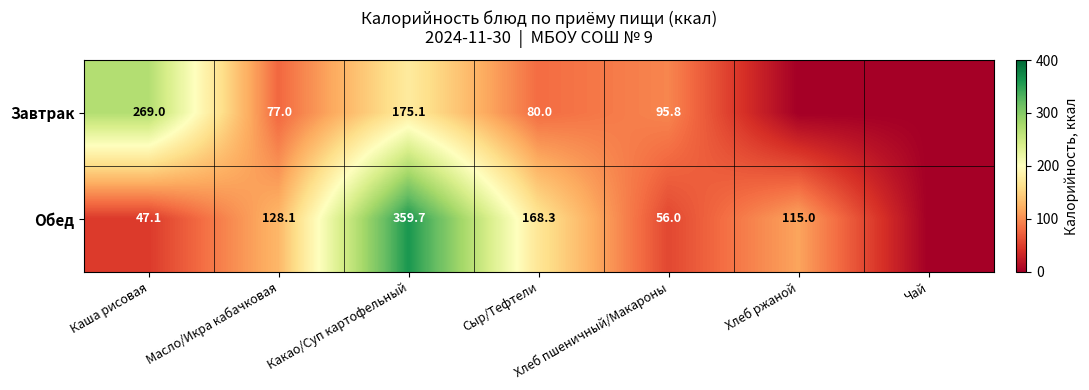

What is the difference between the Обед values at Хлеб пшеничный/Макароны and Масло/Икра кабачковая?

72.1